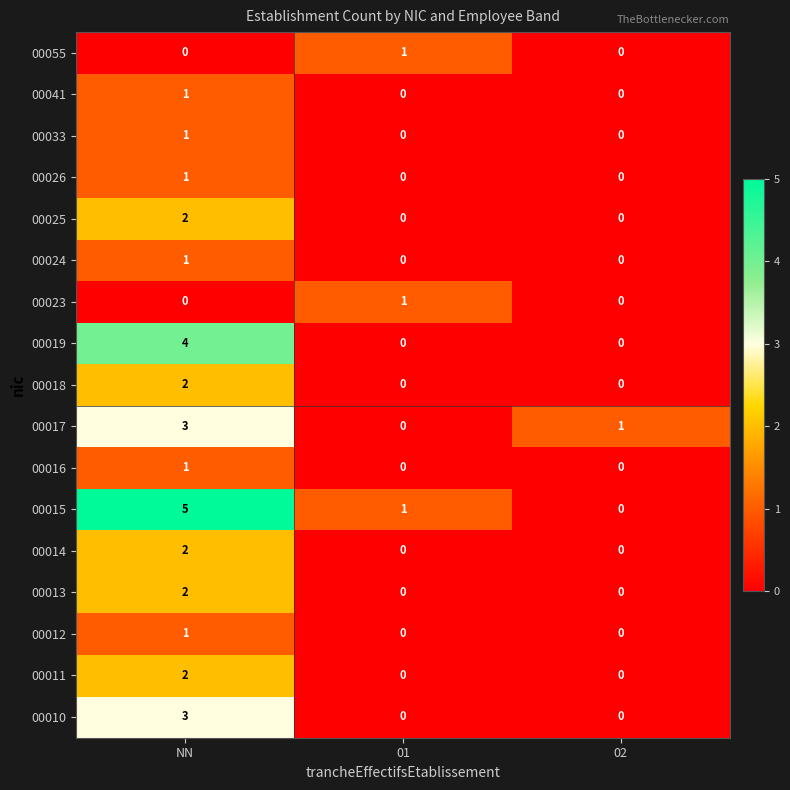

What is the highest value of the 00010 series?

3